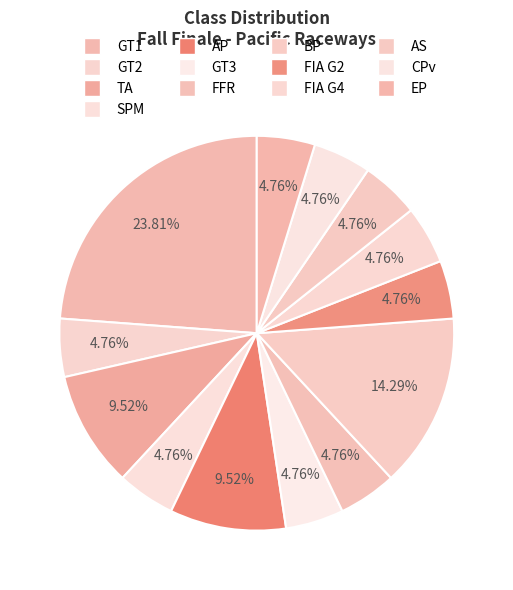

Rank the categories by value from lowest to highest.

GT2, SPM, GT3, FFR, FIA G2, FIA G4, AS, CPv, EP, TA, AP, BP, GT1